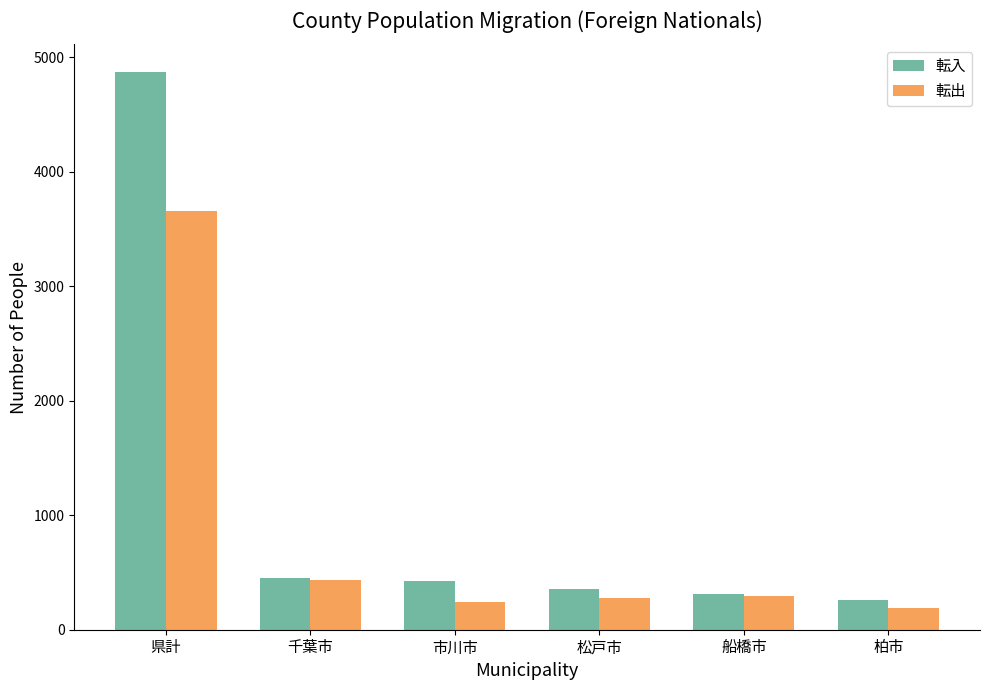

What is the smallest value displayed?

188